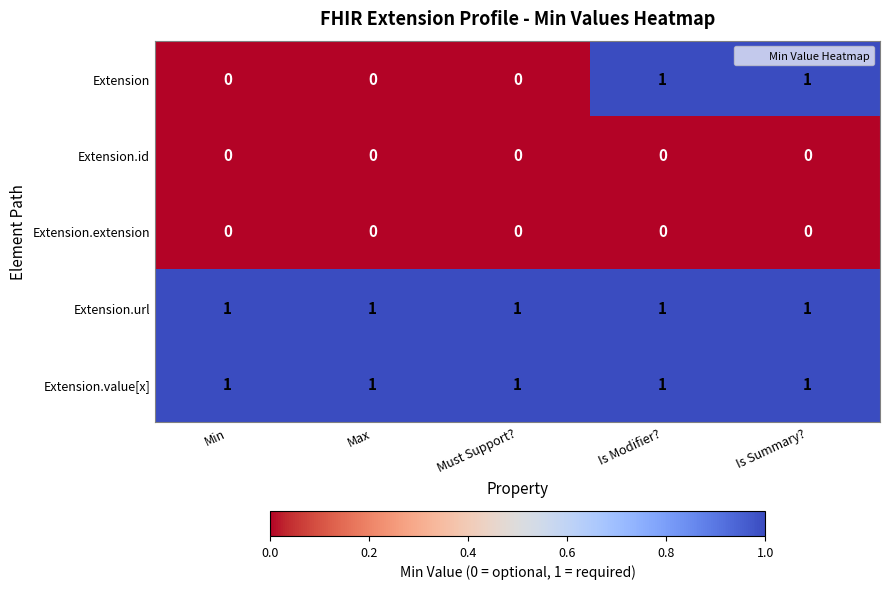

How many series are shown in this chart?

5